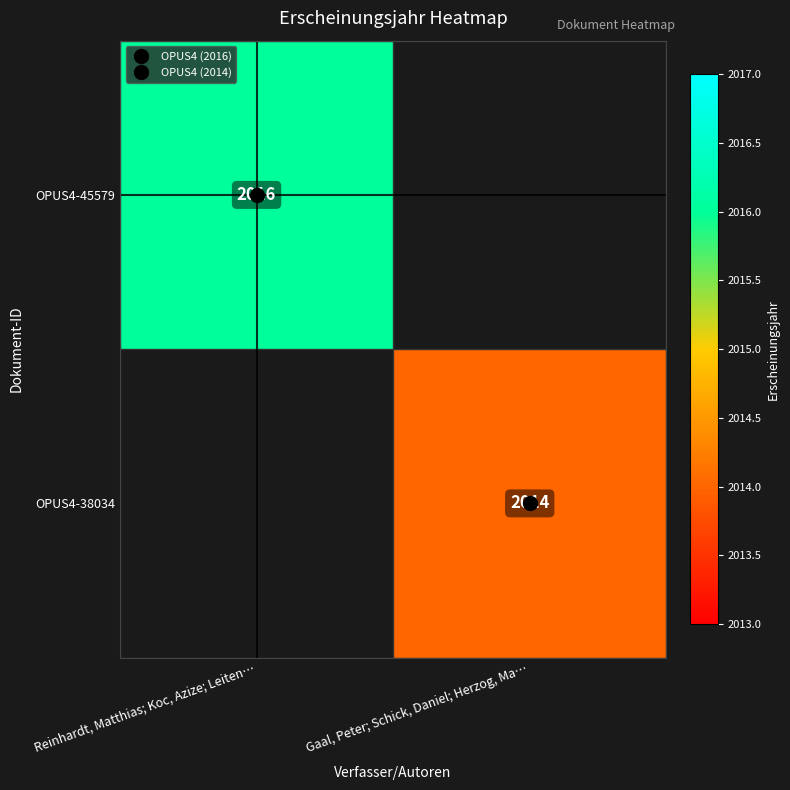

Which series has the largest total across all categories?

OPUS4-45579